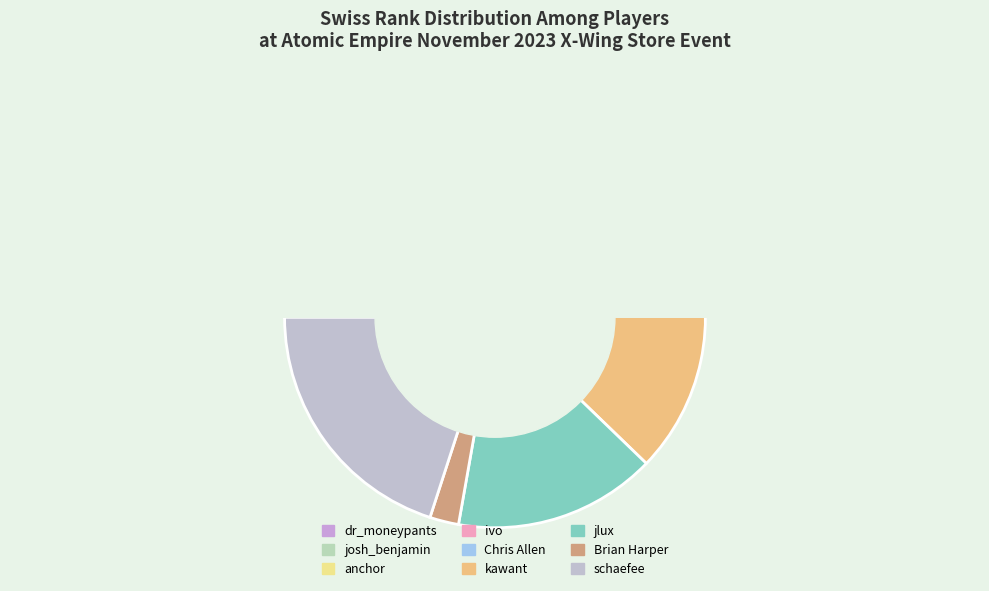

How many slices are in this pie chart?

9